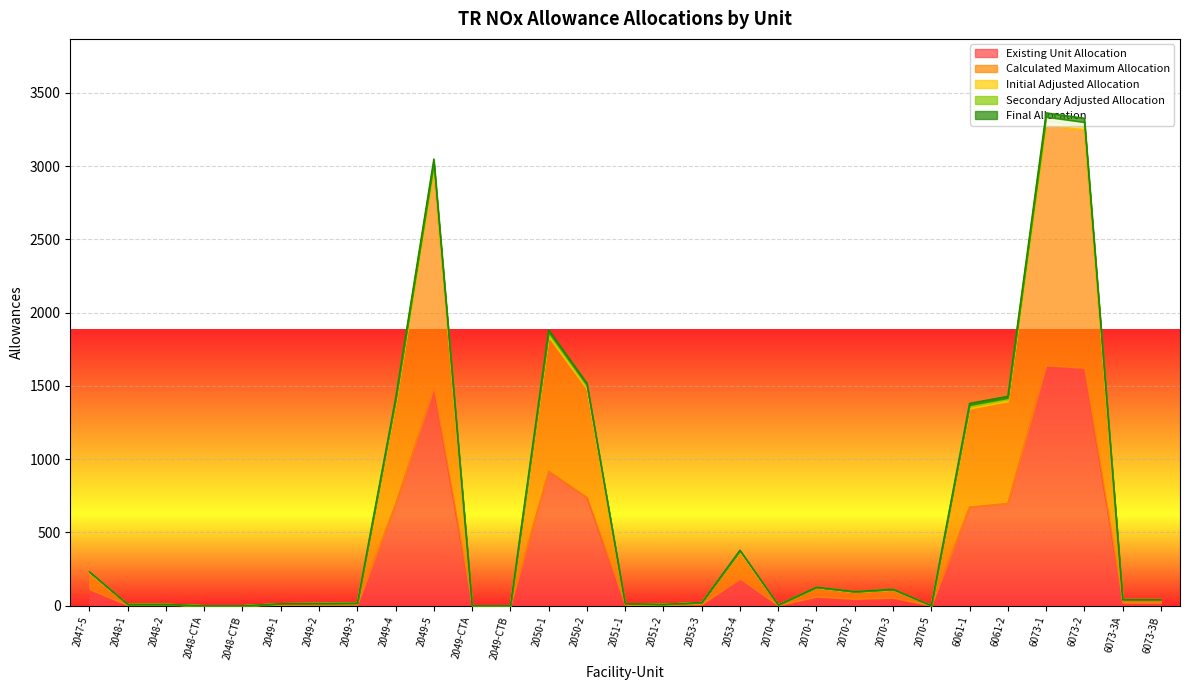

What is the spread (max minus min) of values at 2070-1?

65